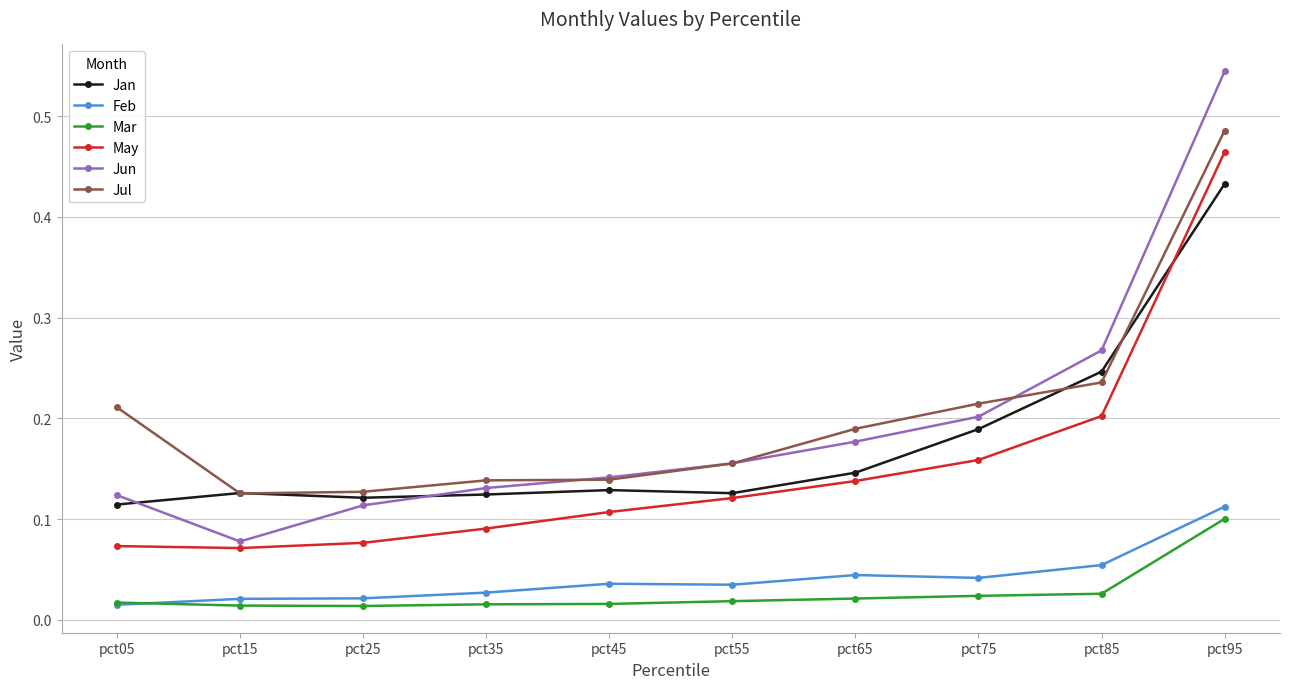

What are all the series names shown in the legend?

Jan, Feb, Mar, May, Jun, Jul